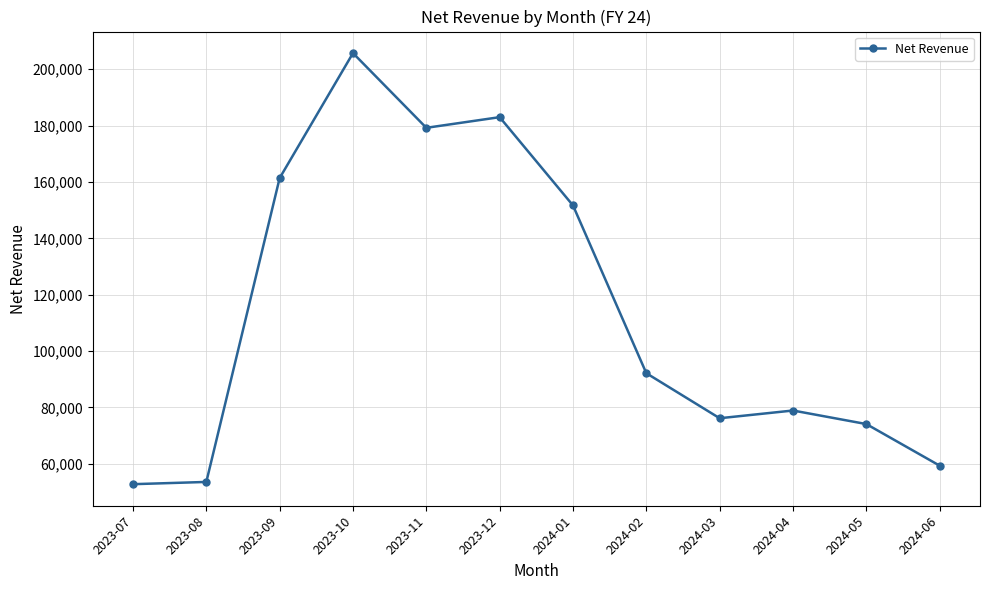

Where is the data nearest to the value 129246?

2024-01